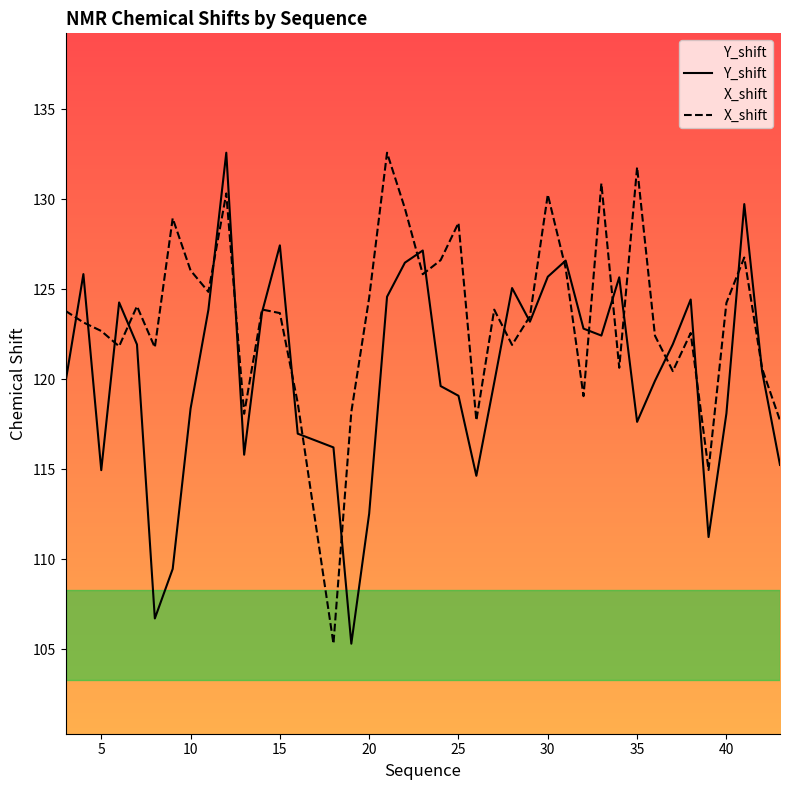

What is the highest value of the Y_shift series?

132.6